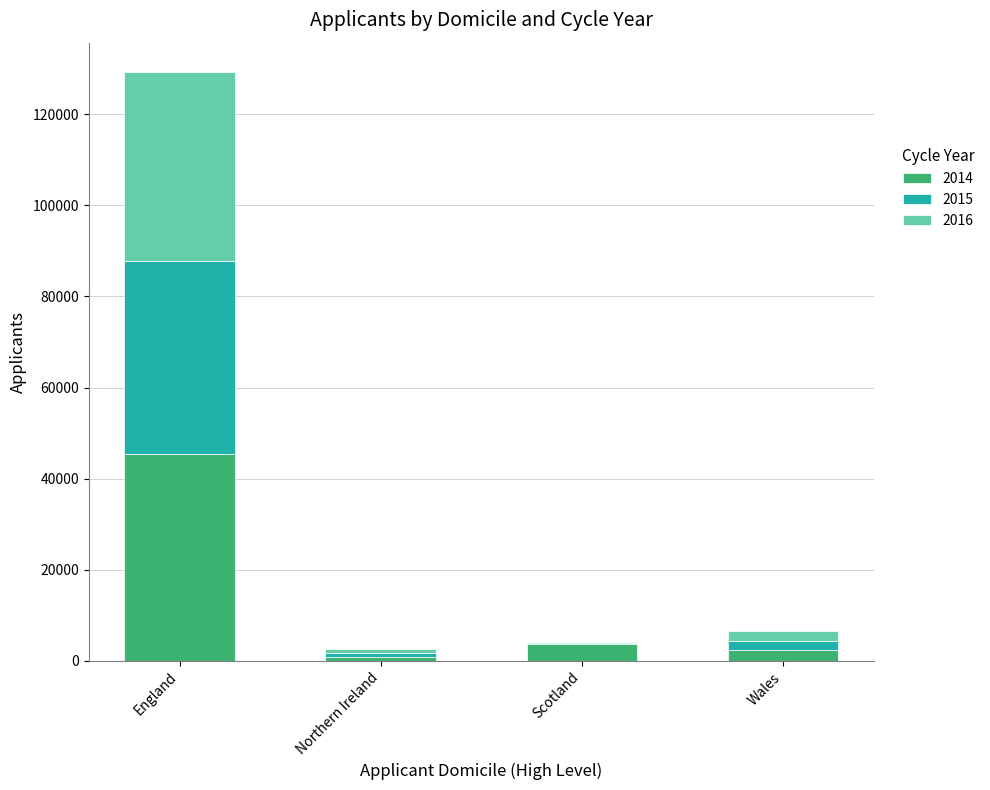

At which label is 2014 closest to 23155?

Scotland